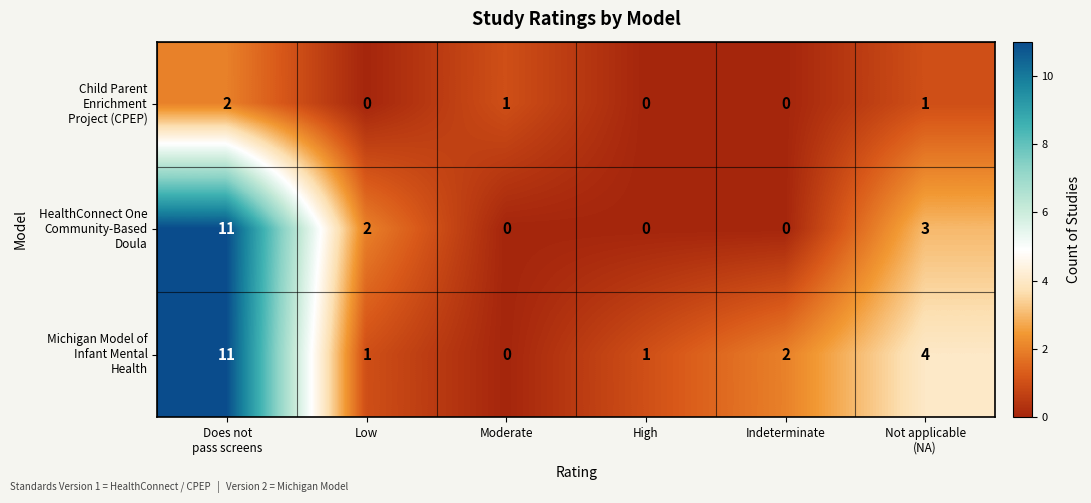

What is the total value across all series at Low?

3